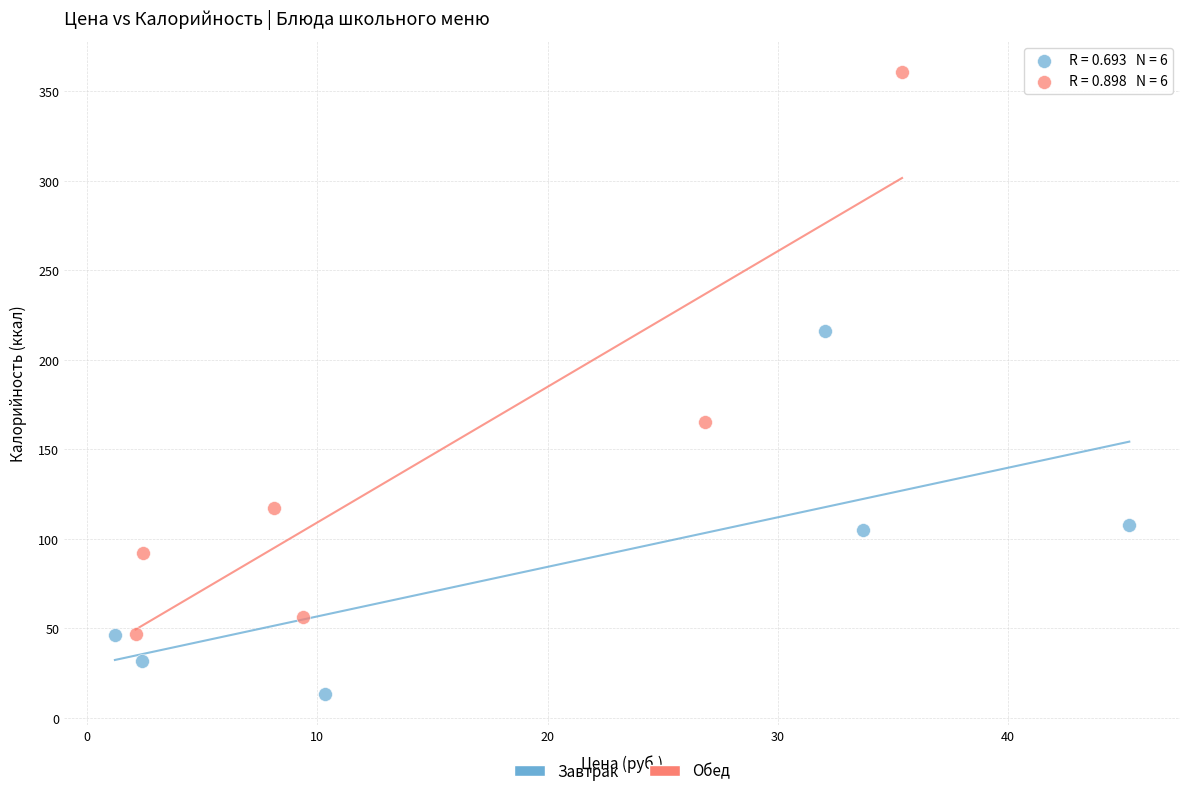

Which series reaches the minimum Y coordinate?

Завтрак